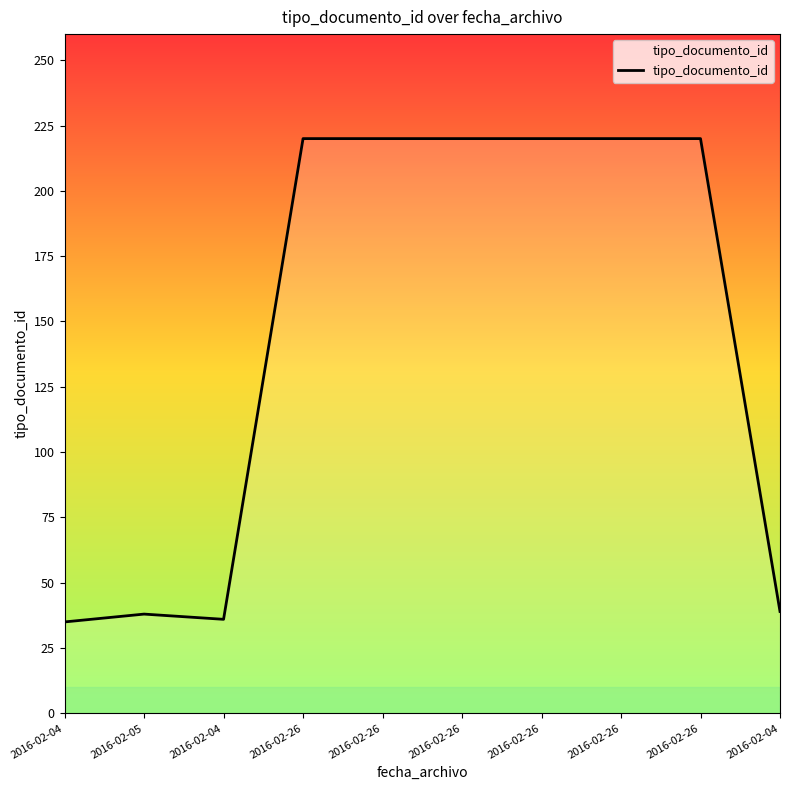

Count the number of categories in the chart.

10